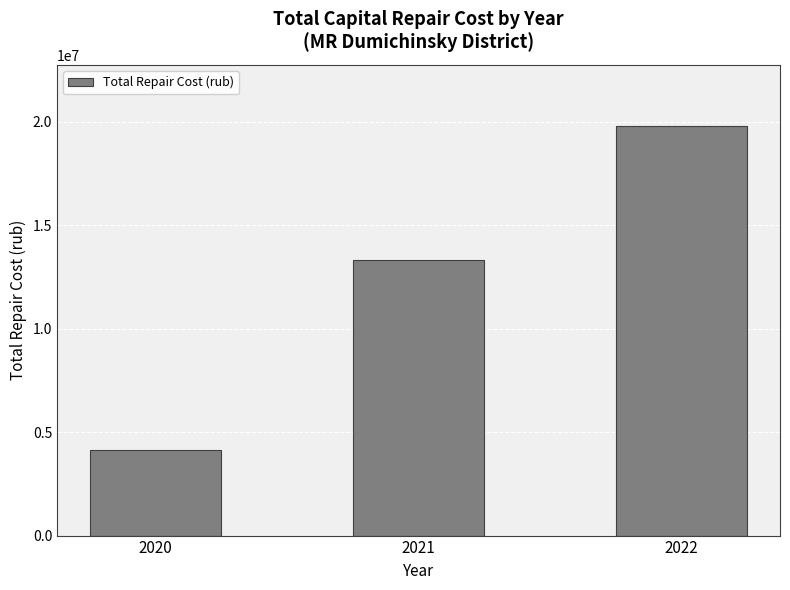

The chart shows a value of 4124677.3 at 2020. True or false?

True